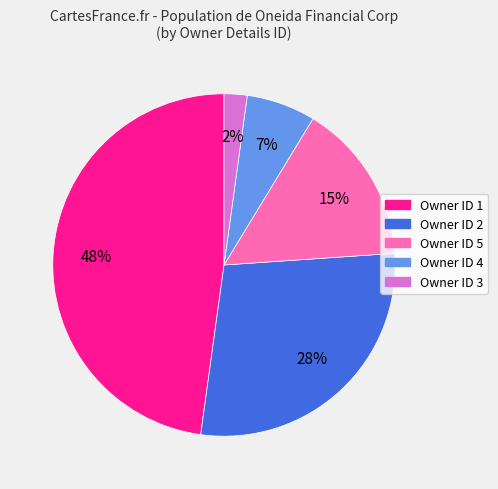

Is there a majority slice in this chart?

No